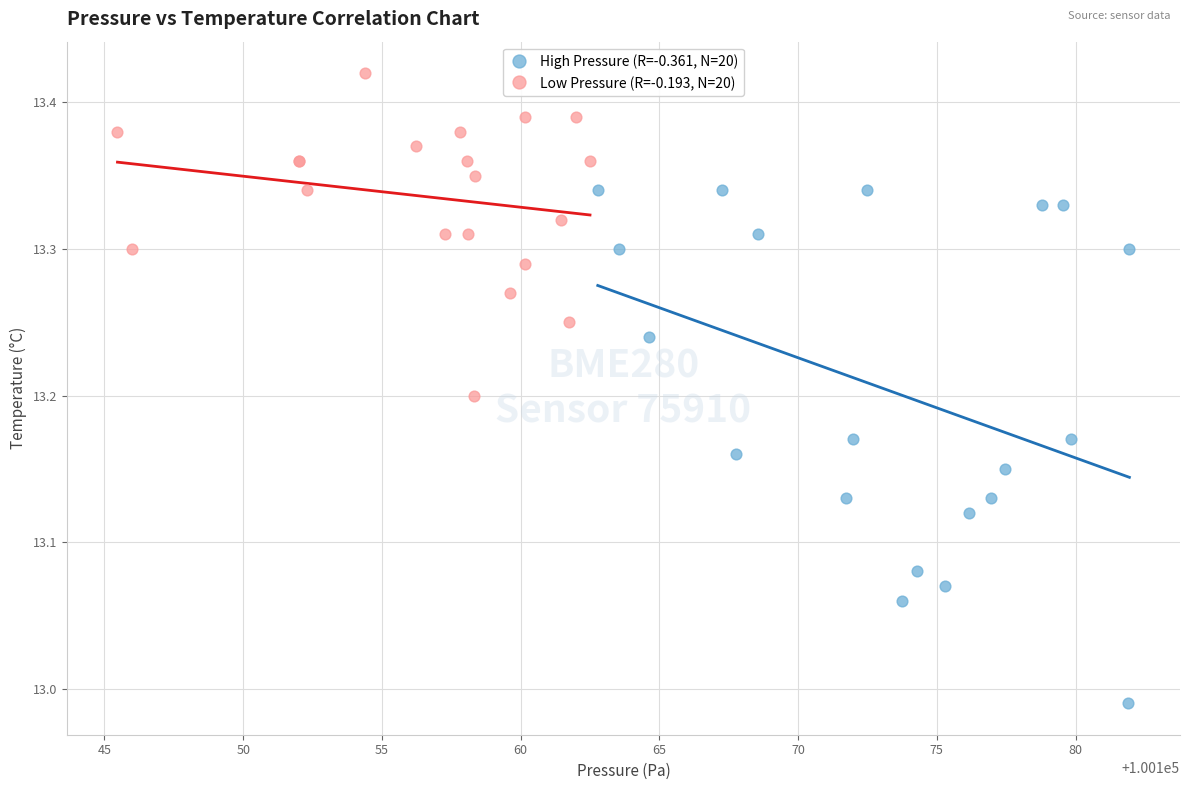

What are all the series names shown in the legend?

High Pressure (R=-0.361, N=20), Low Pressure (R=-0.193, N=20)